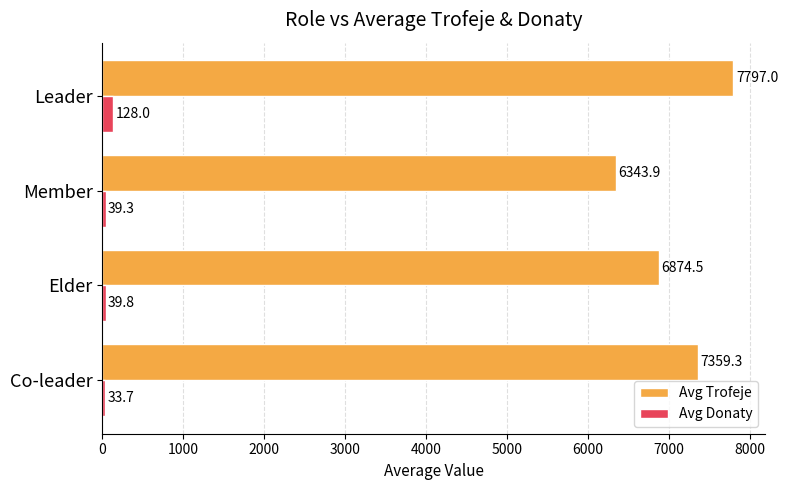

Rank the series by their average value, from highest to lowest.

Avg Trofeje, Avg Donaty